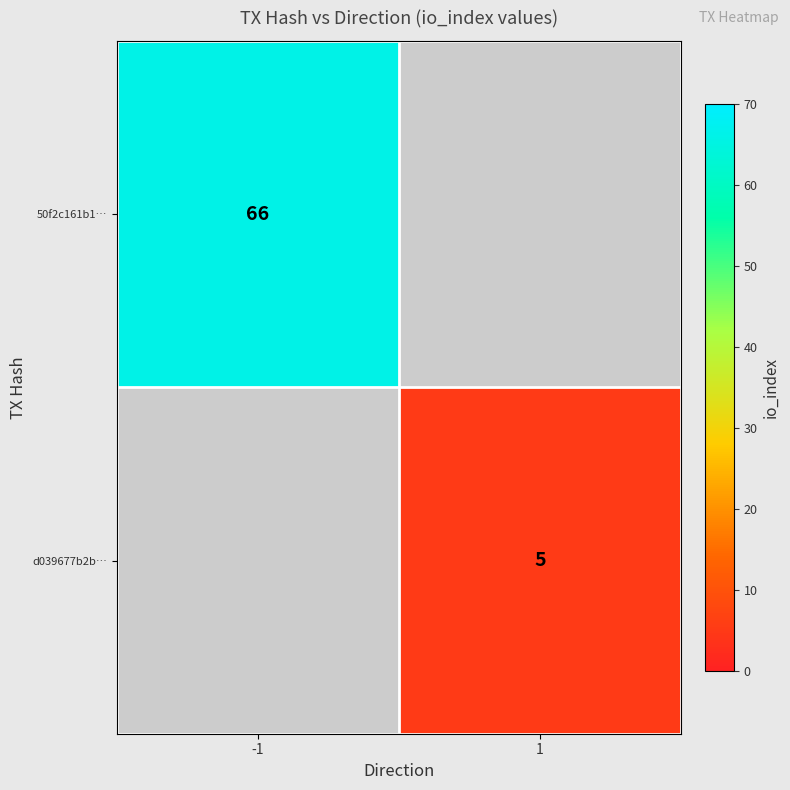

The value of d039677b2b… at 1 is 8. True or false?

False